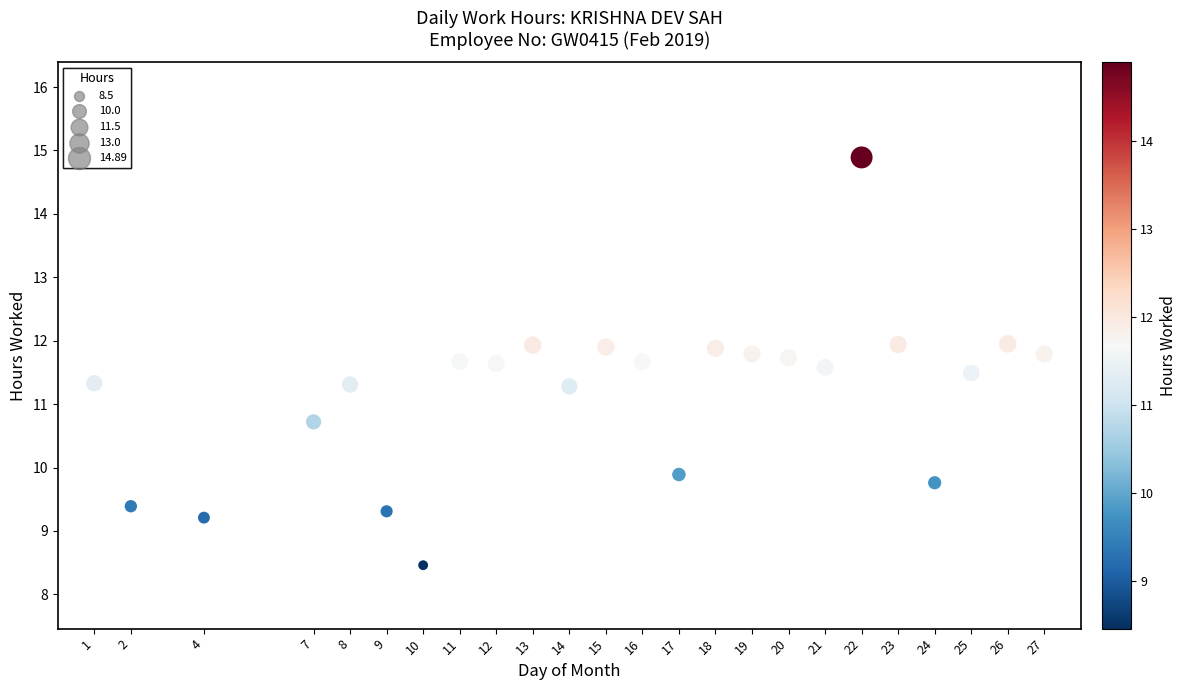

What is the range of X values (max minus min)?

26.0